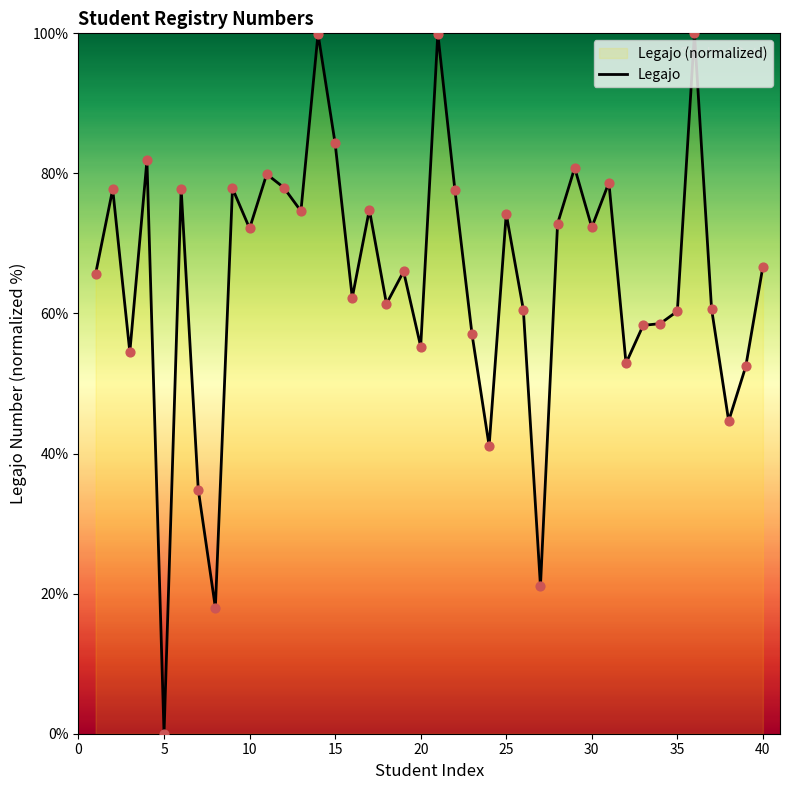

What is the maximum value shown in the chart?

100.0